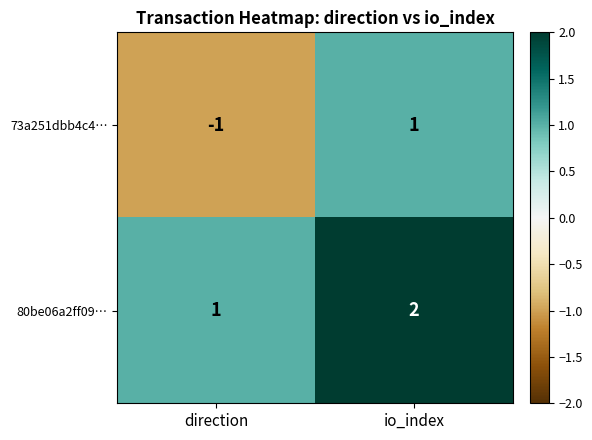

Which label corresponds to the largest value in the chart?

io_index